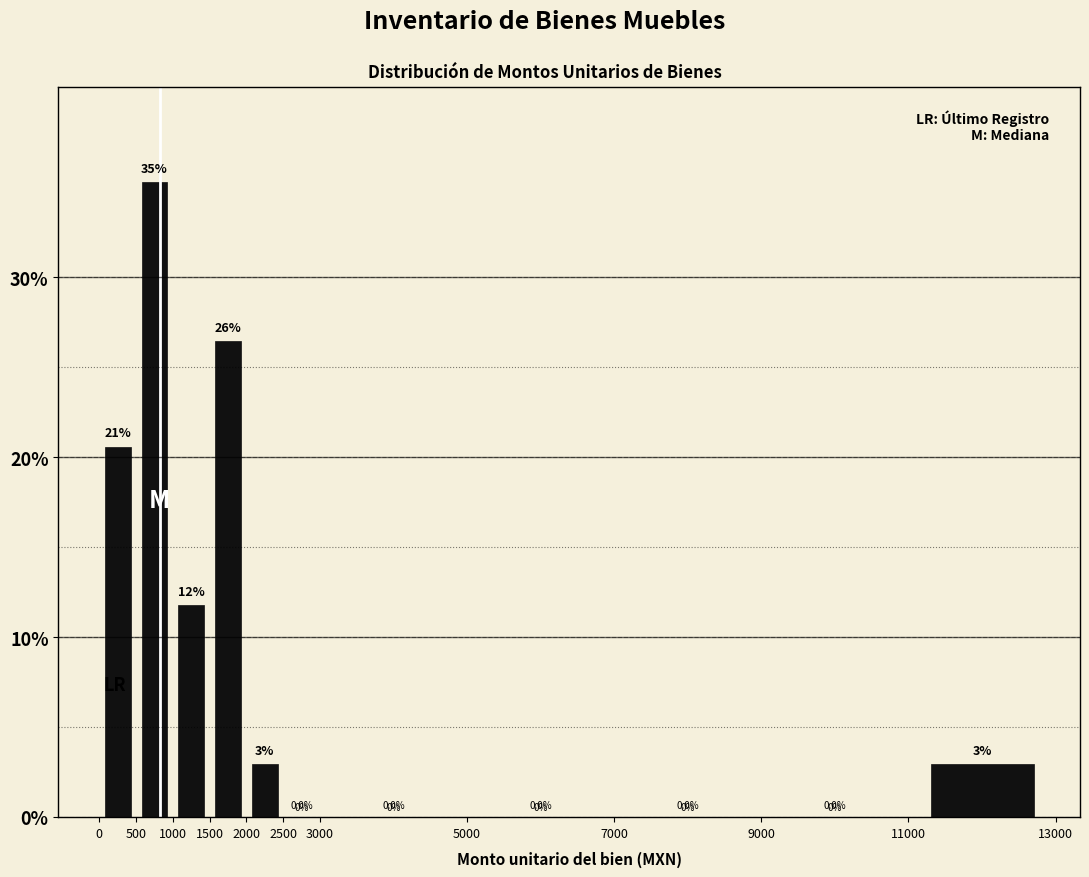

Which range on the x-axis has the tallest bar?

500 to 1000